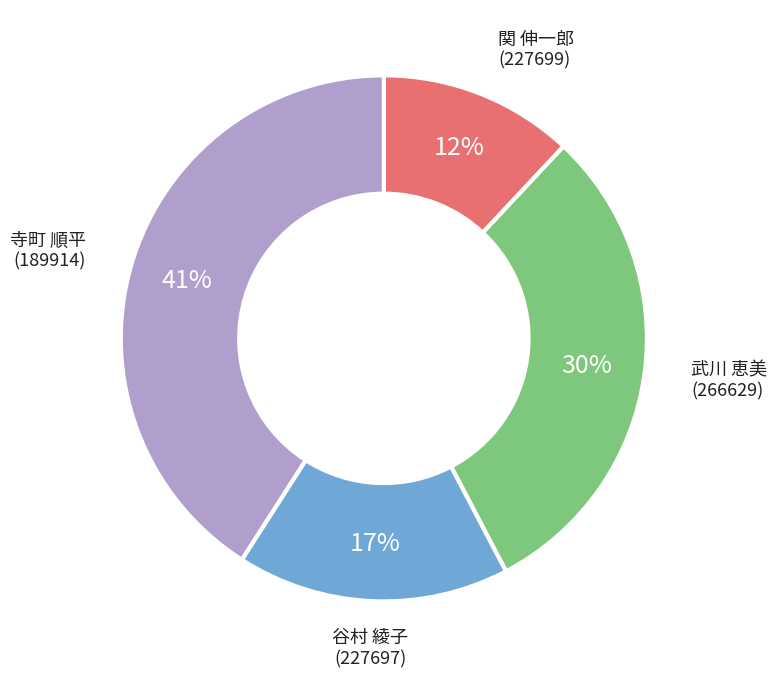

Is the sum of 武川 恵美 (266629) and 関 伸一郎 (227699) greater than half?

No